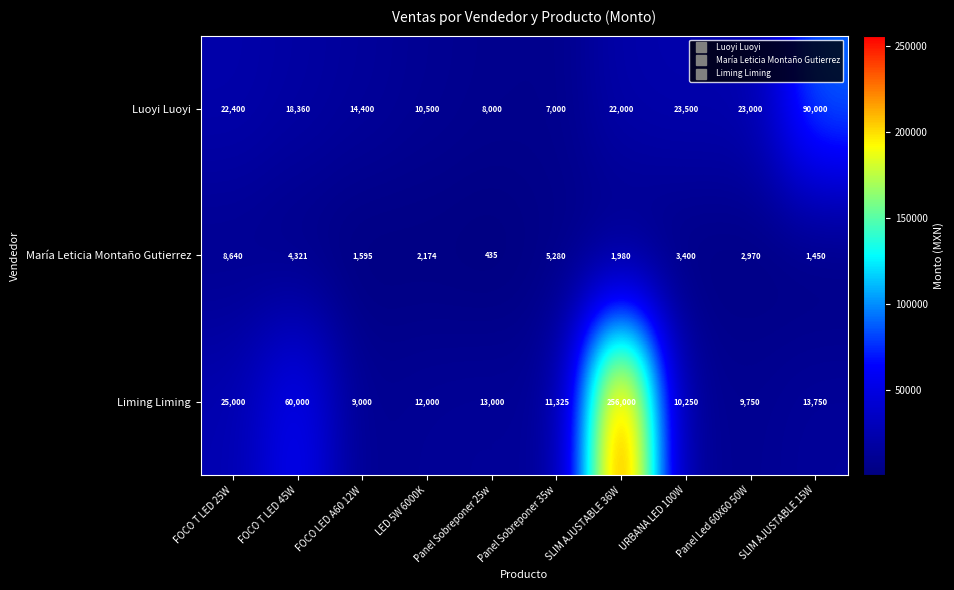

Which series has the widest spread of values?

Liming Liming